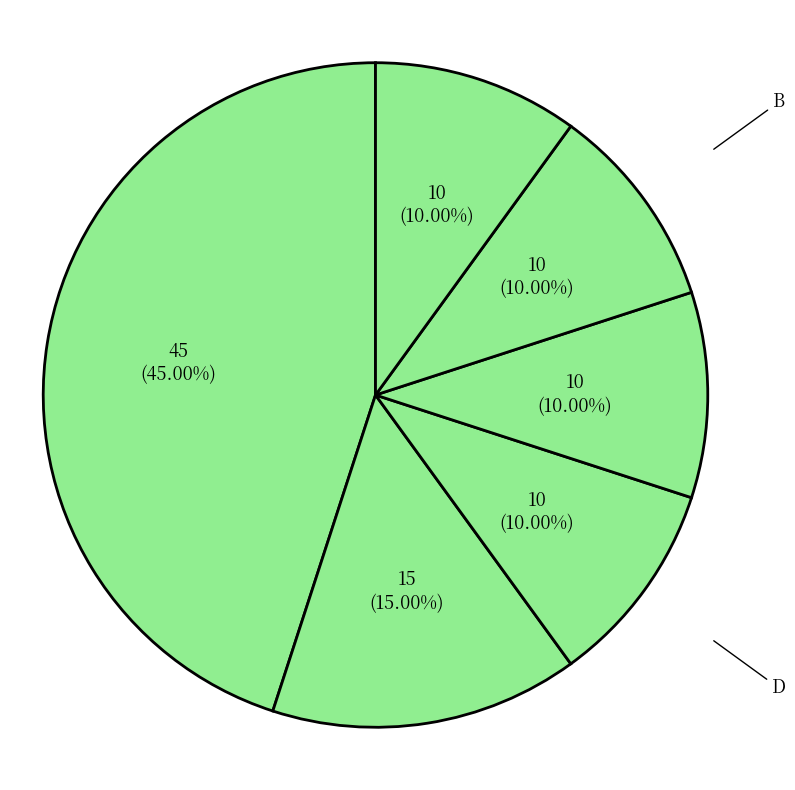

Which category has the biggest portion of the pie?

F